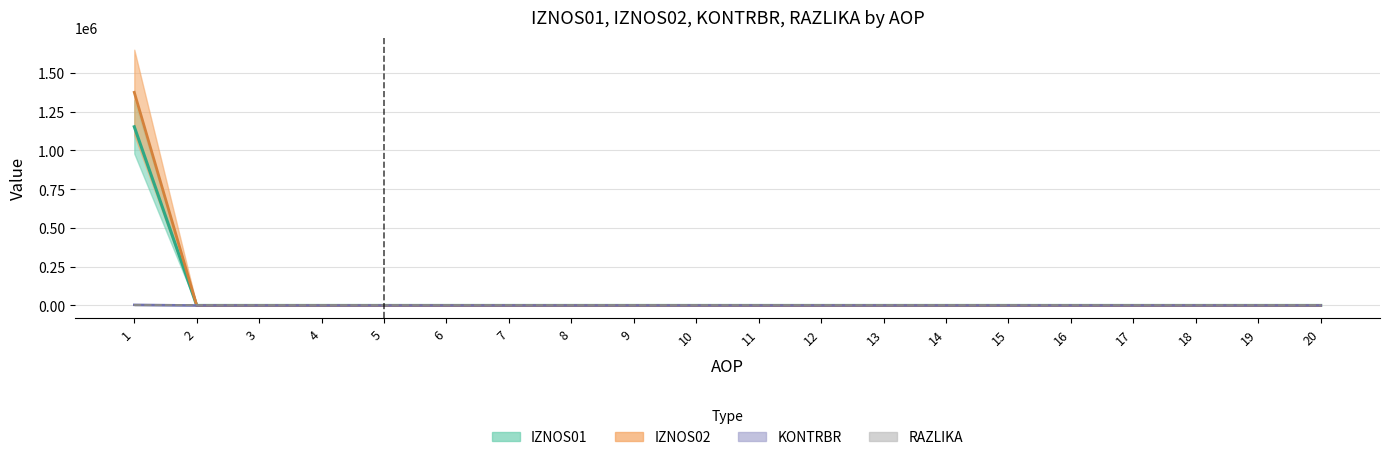

True or false: IZNOS01 has a value of 522999.5 at 15.

False